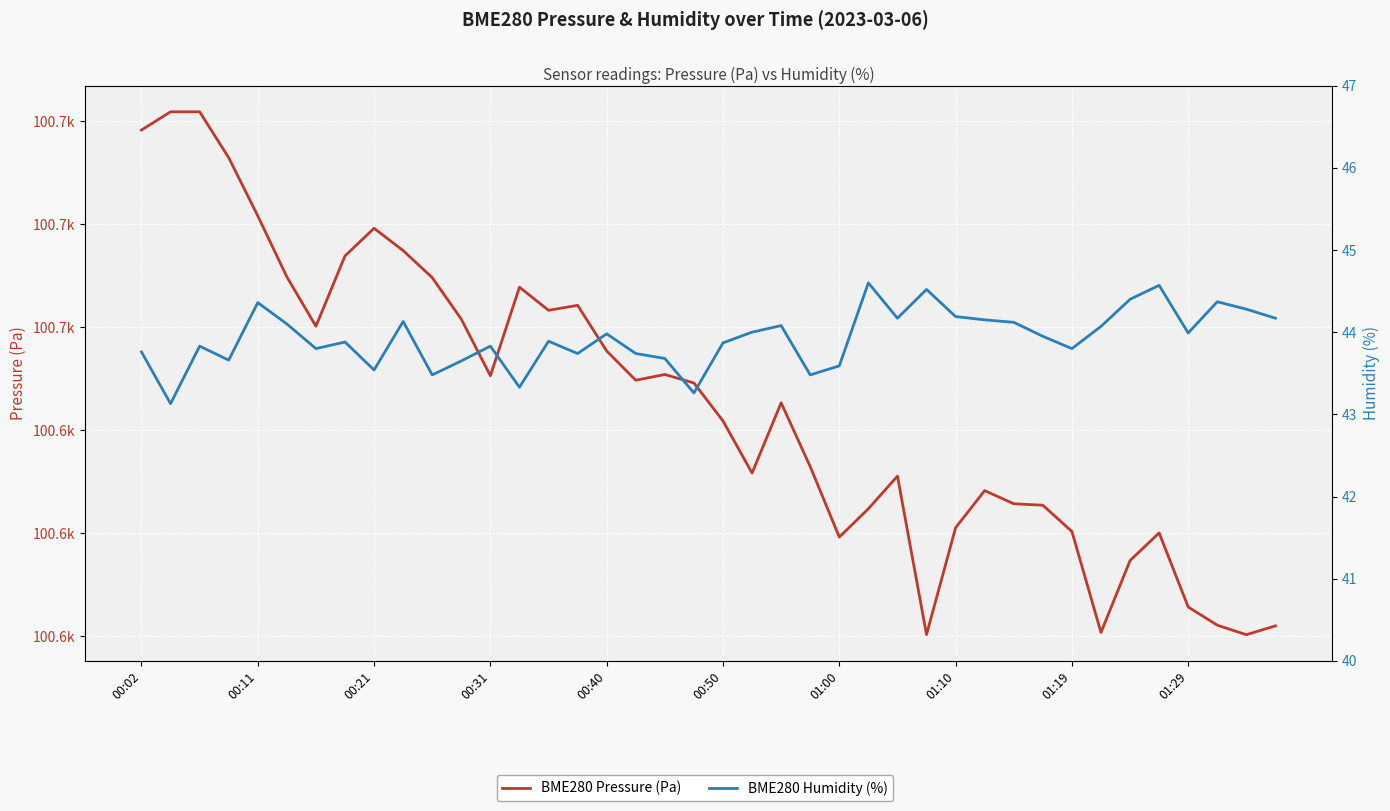

What is the sum of the BME280 Pressure (Pa) values at 10 and 39?

201271.7